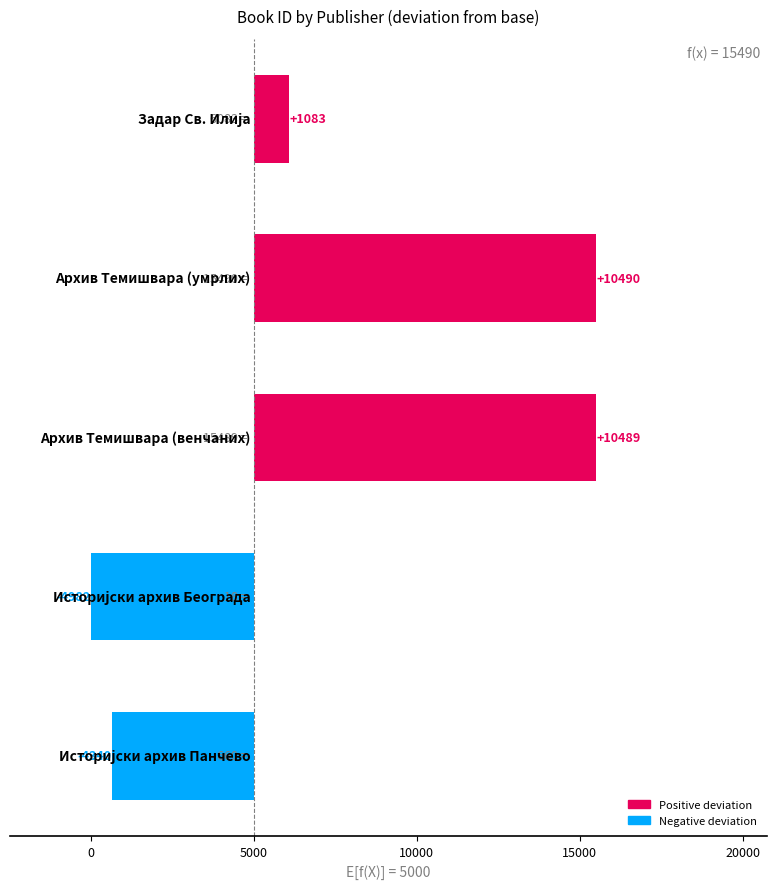

How many values are above zero?

3